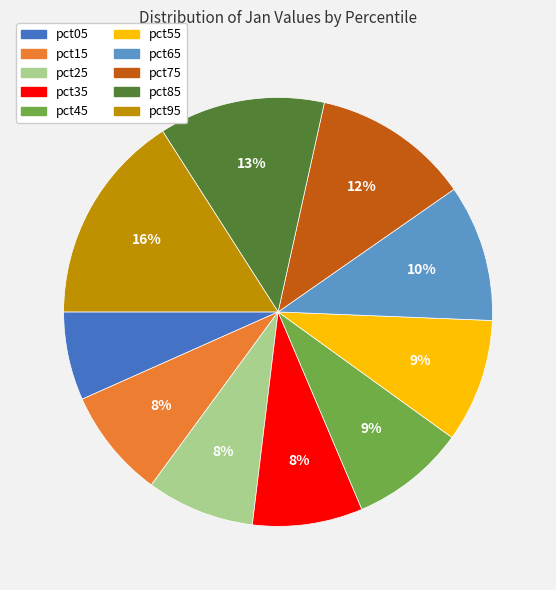

What percentage is the pct45 slice, to the nearest percent?

9%